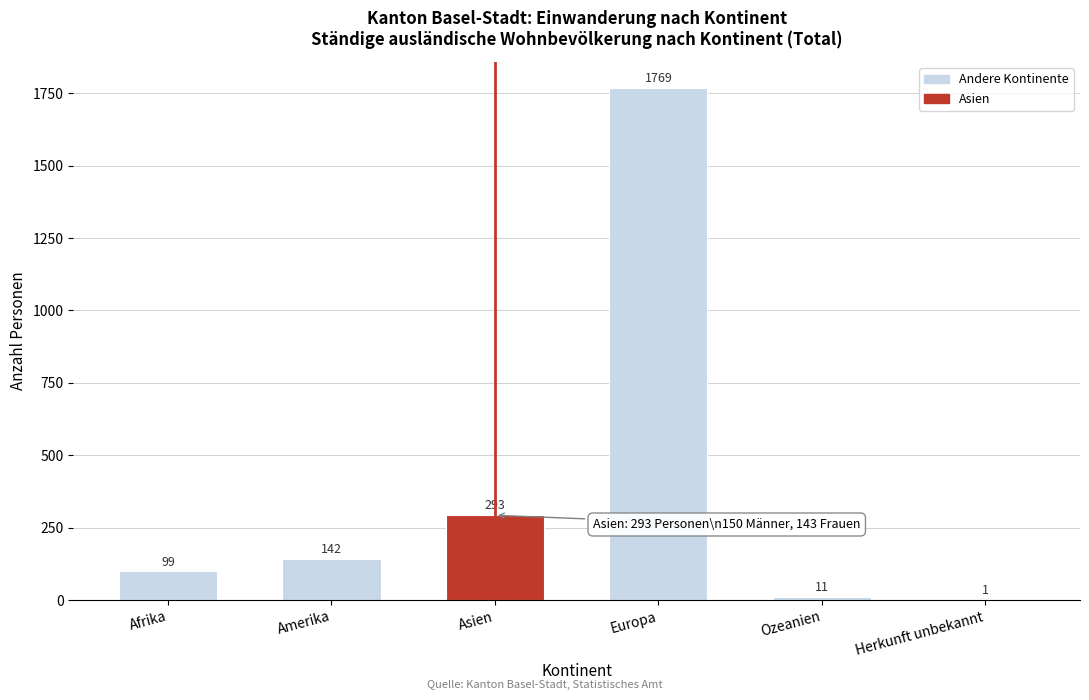

Reading right to left, extract all data points from this chart.

Herkunft unbekannt=1	Ozeanien=11	Europa=1769	Asien=293	Amerika=142	Afrika=99